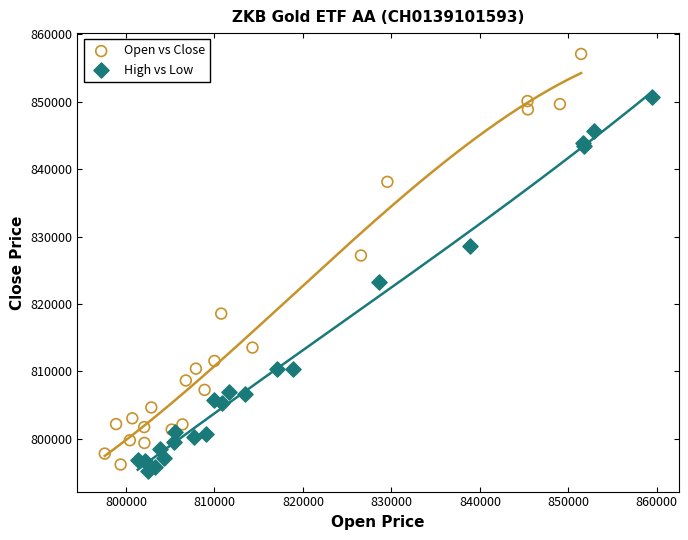

Which series reaches the minimum Y coordinate?

High vs Low